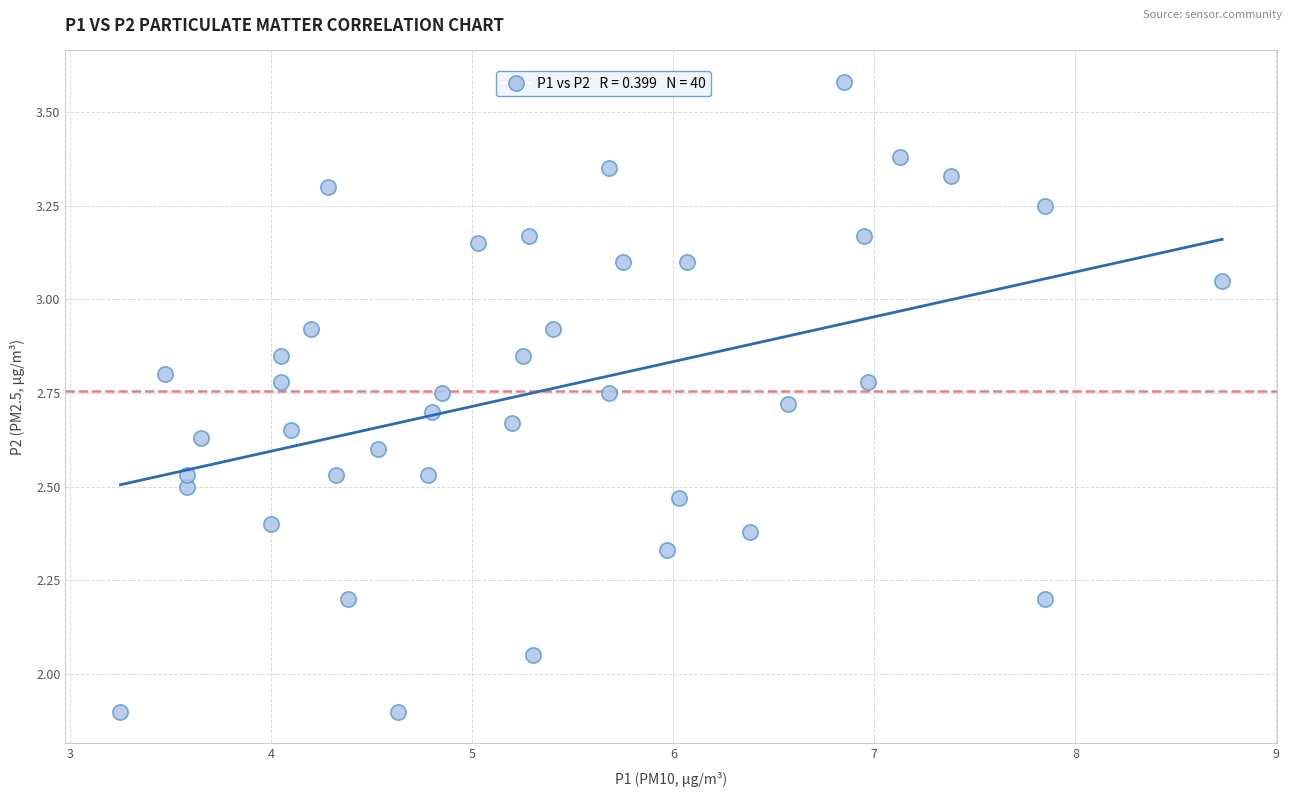

What is the range of Y values (max minus min)?

1.7